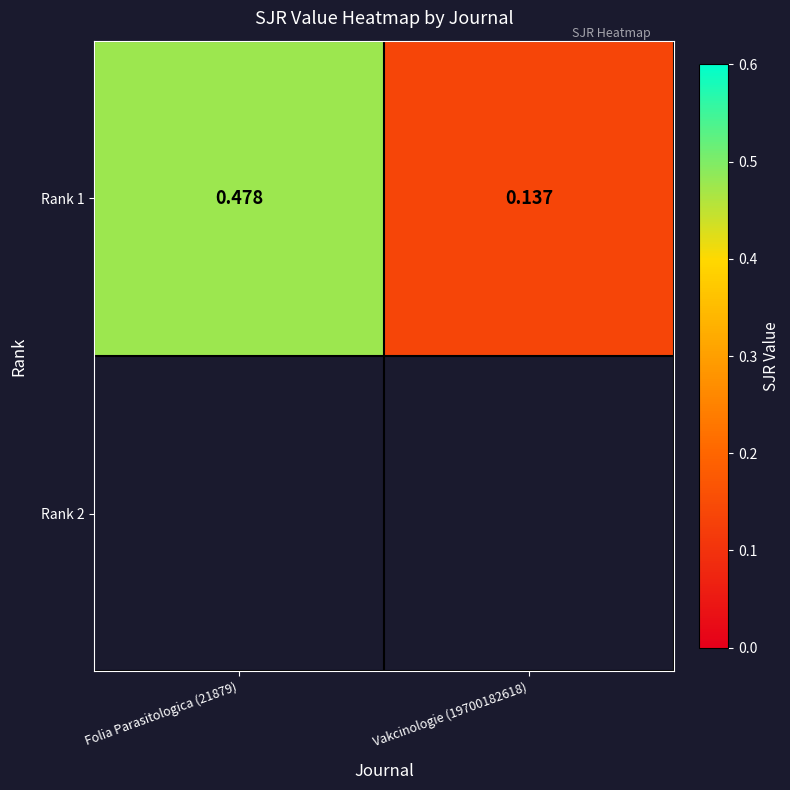

Between Folia Parasitologica (21879) and Vakcinologie (19700182618), which is larger?

Folia Parasitologica (21879)